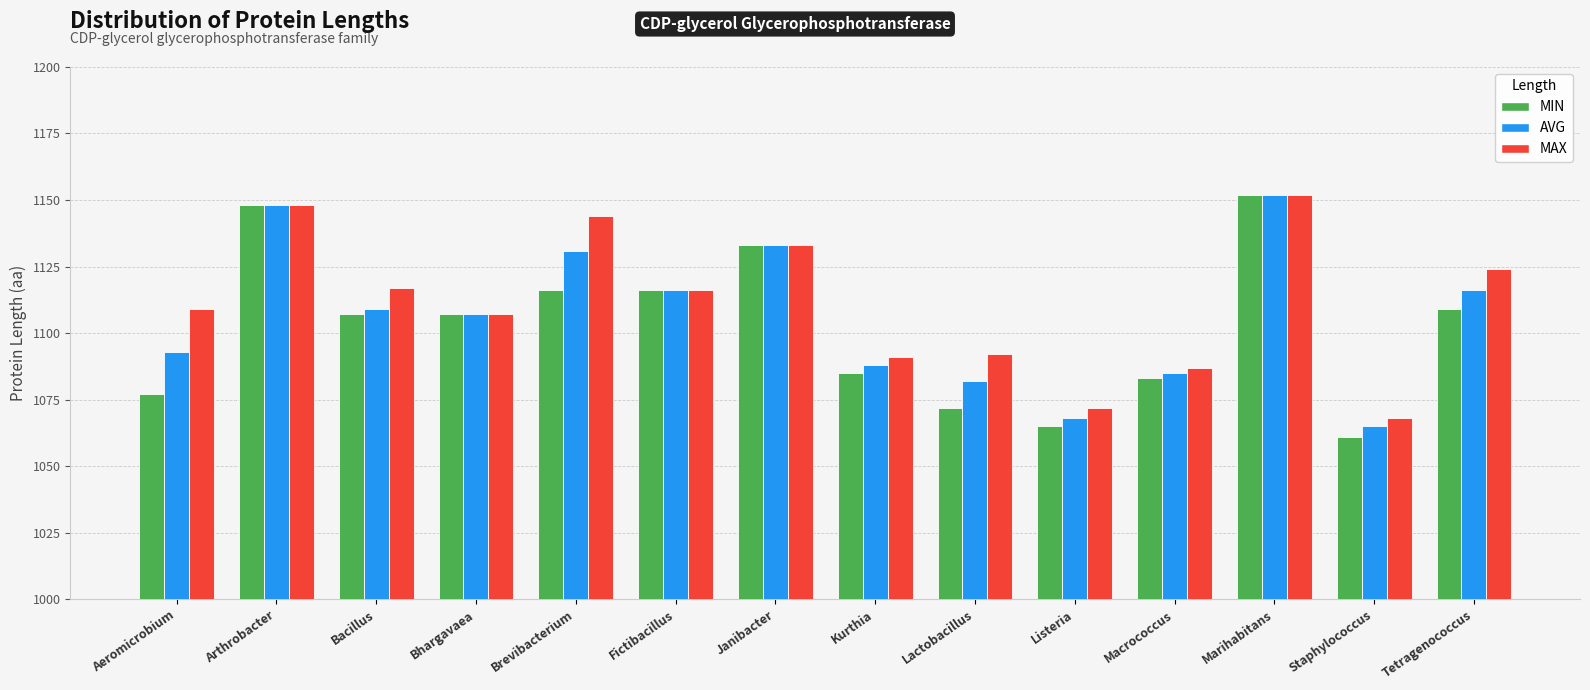

Does the chart contain stacked bars?

No